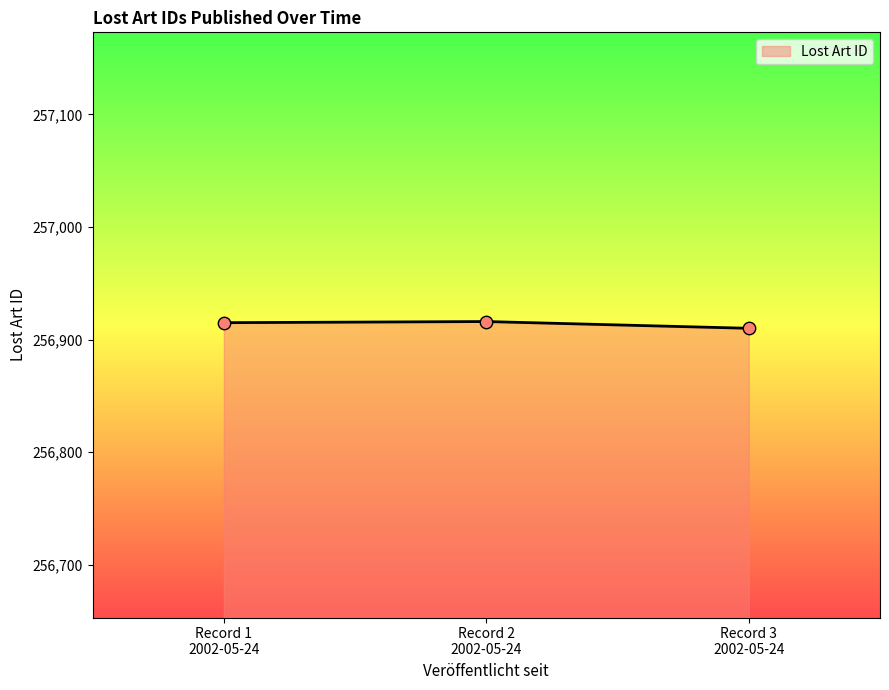

What is the maximum value shown in the chart?

256916